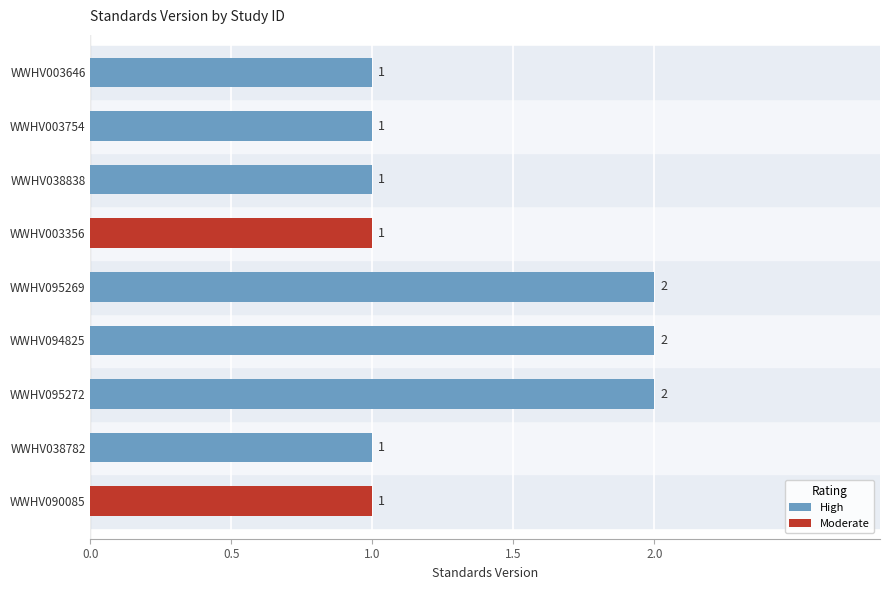

What is the difference between the second highest and second lowest values?

1